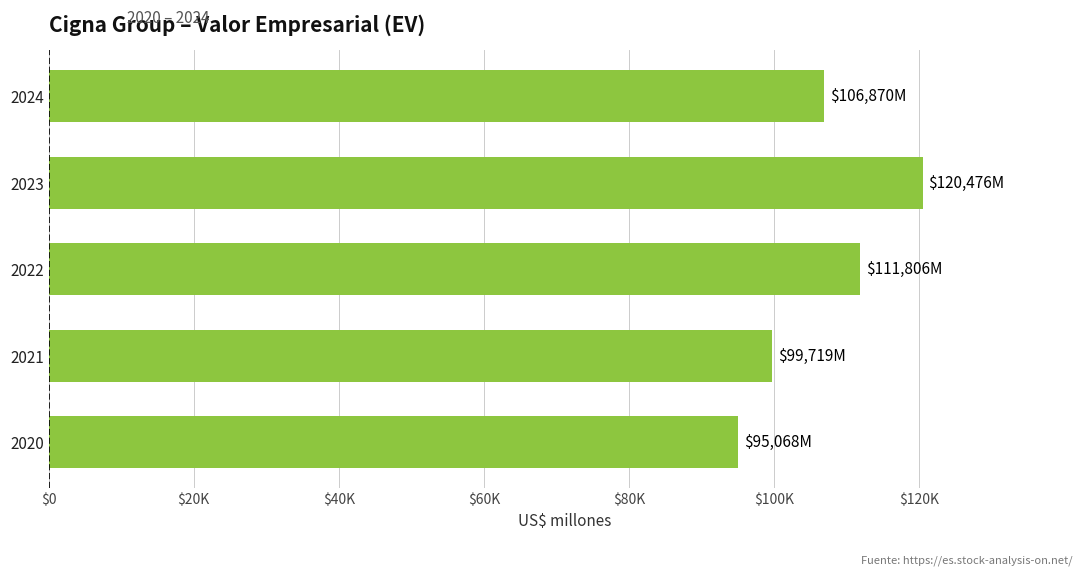

What is the maximum value shown in the chart?

120476